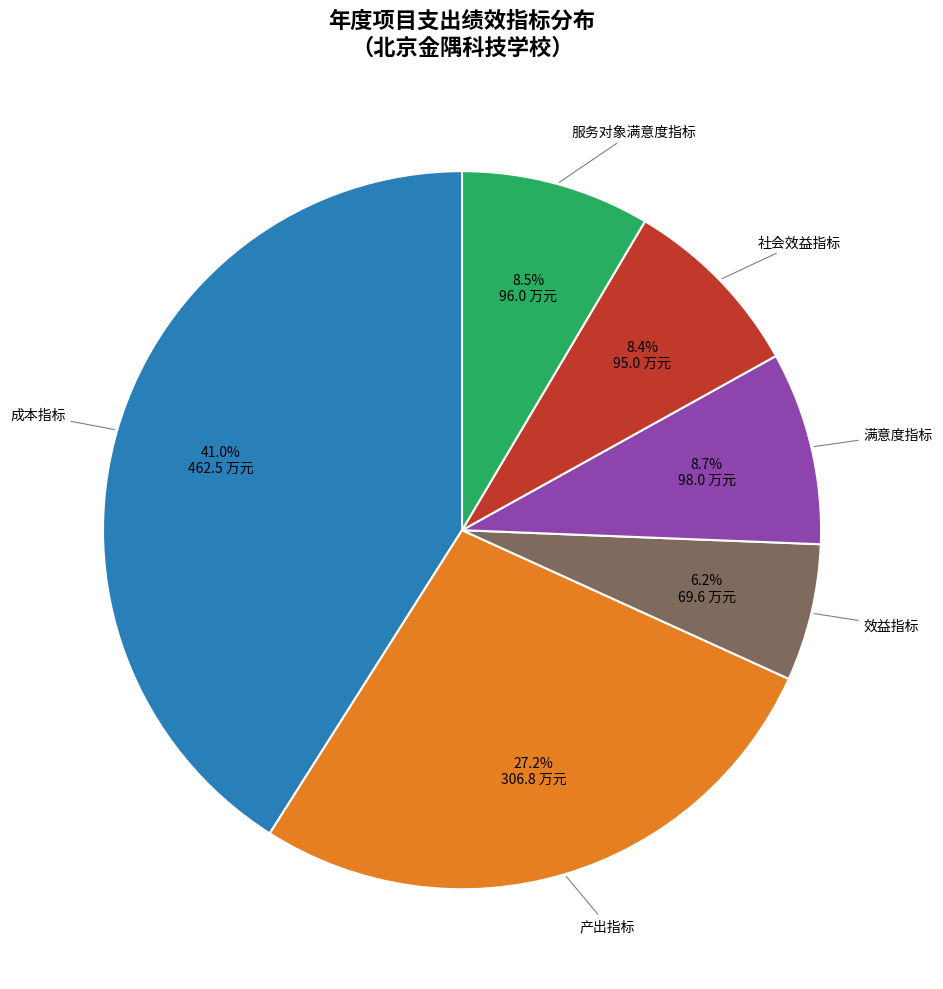

Does any single category account for the majority?

No